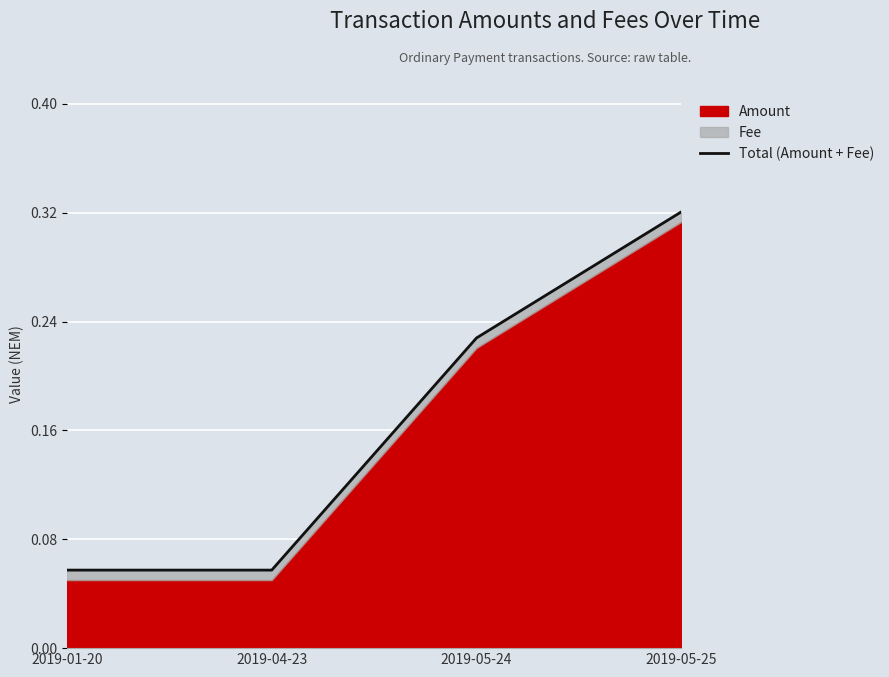

What is the difference between the maximum and minimum values?

0.3